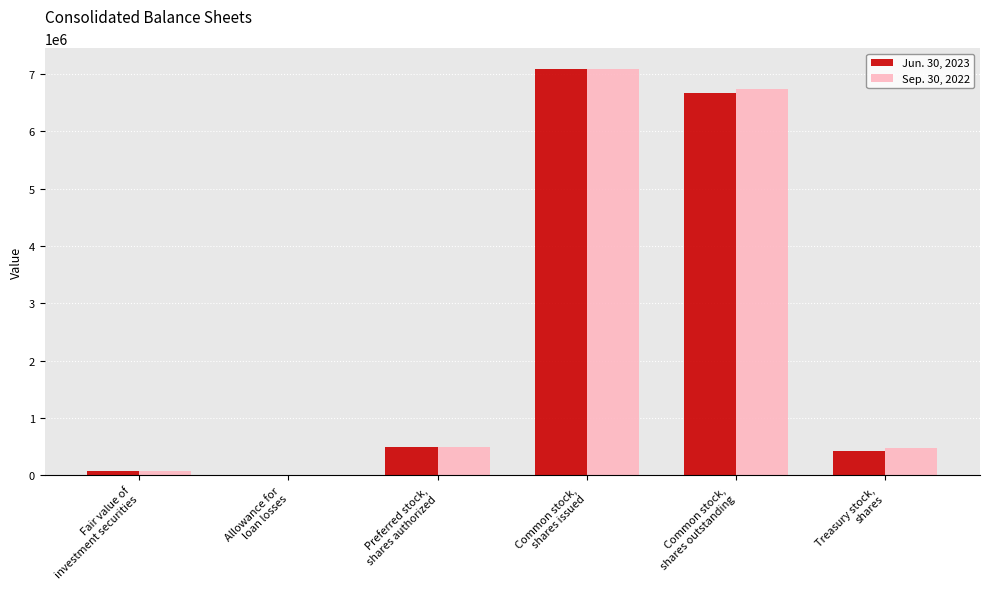

What is the greatest value displayed?

7097825